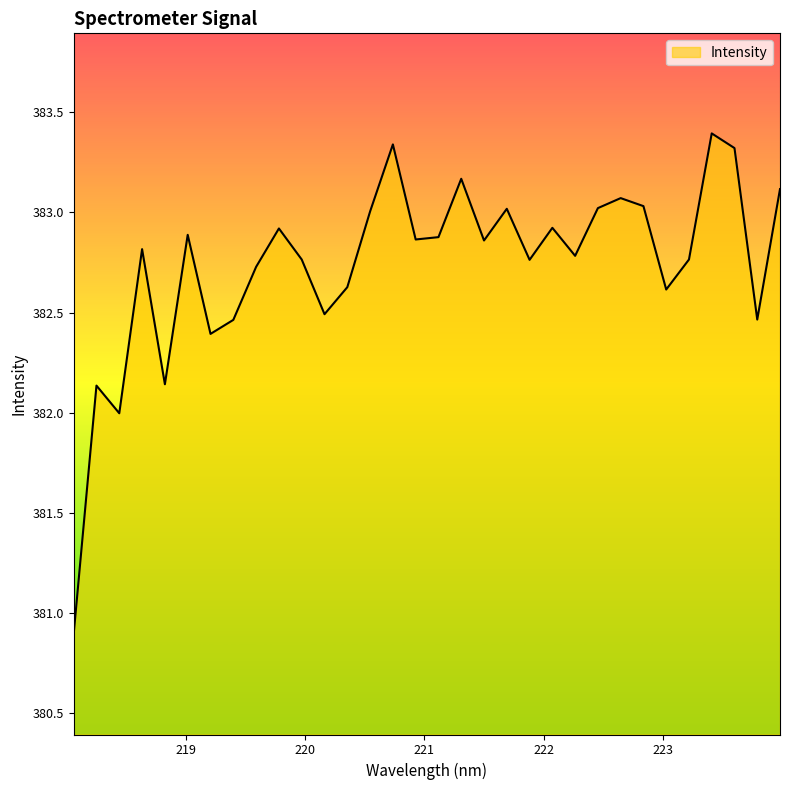

Count the number of data series in this chart.

1